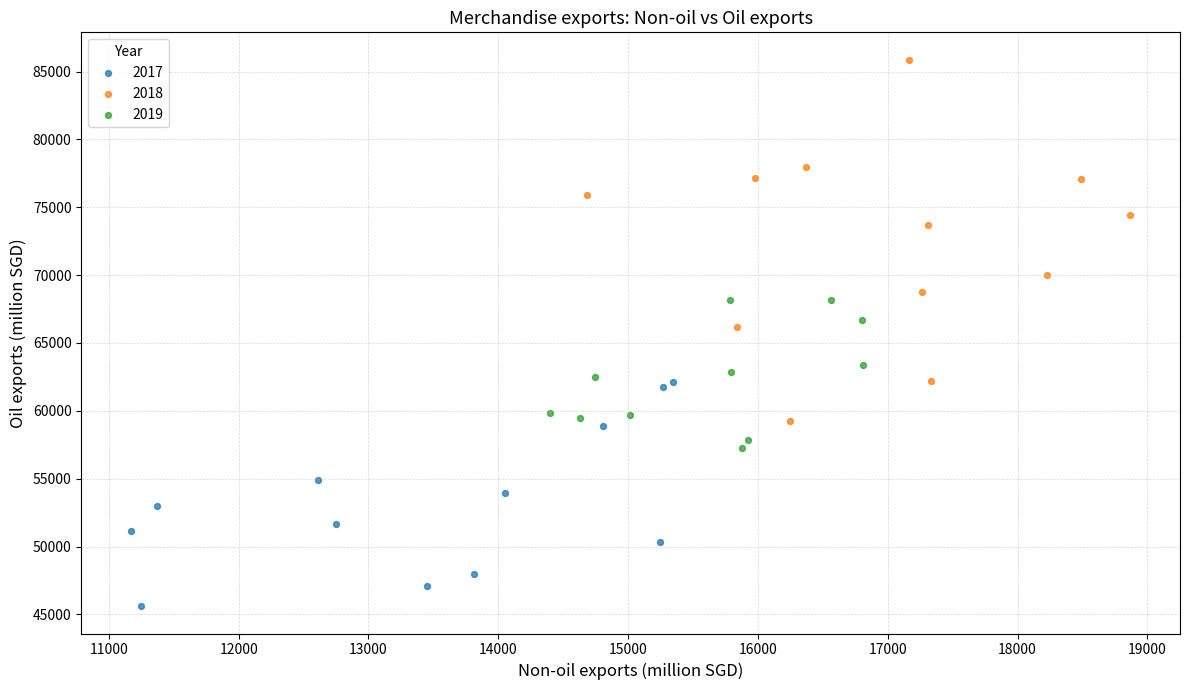

Which series reaches the minimum Y coordinate?

2017